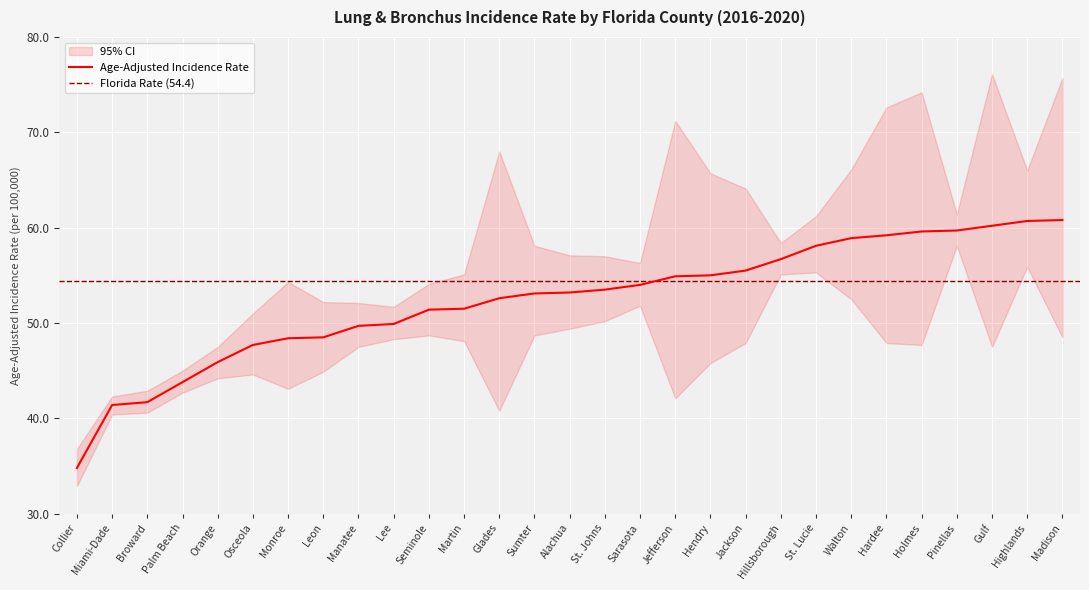

At which category does the chart reach its peak across all series?

Madison